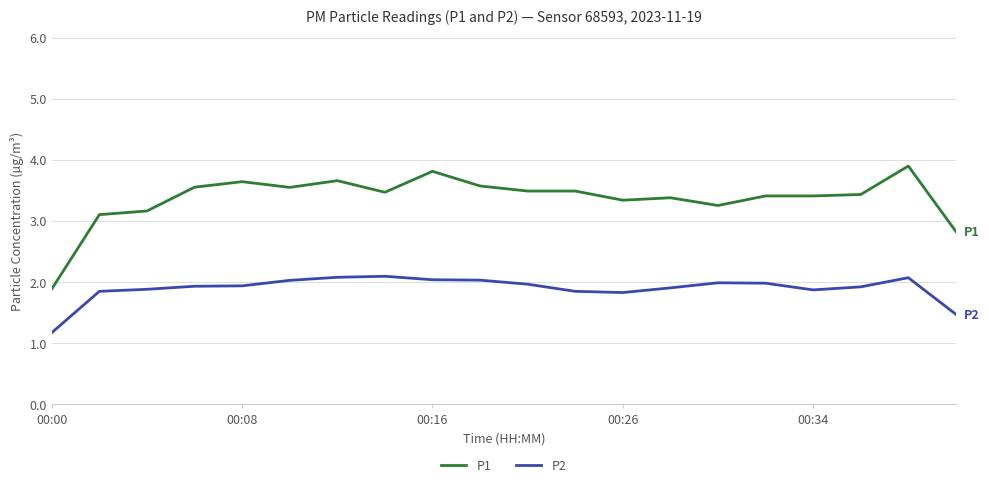

Which series has the largest range (max minus min)?

P1